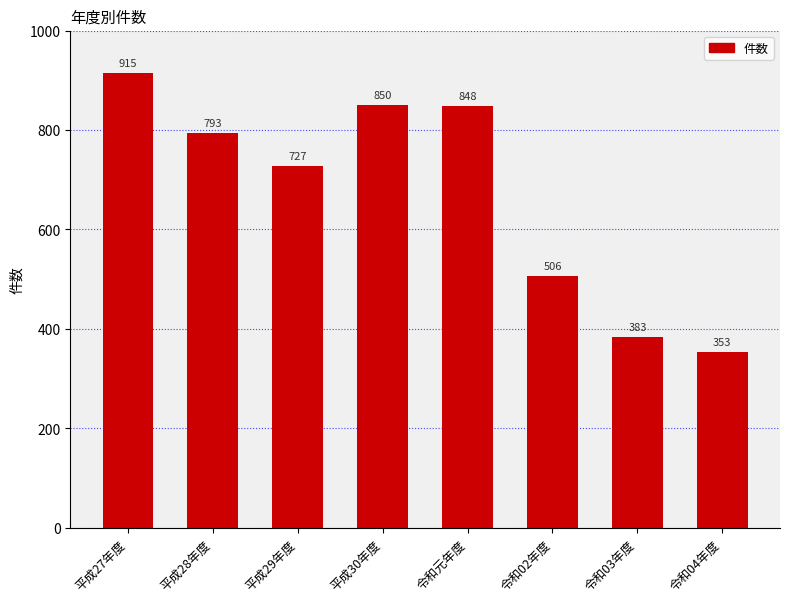

What is the value of the 4th bar from the left?

850